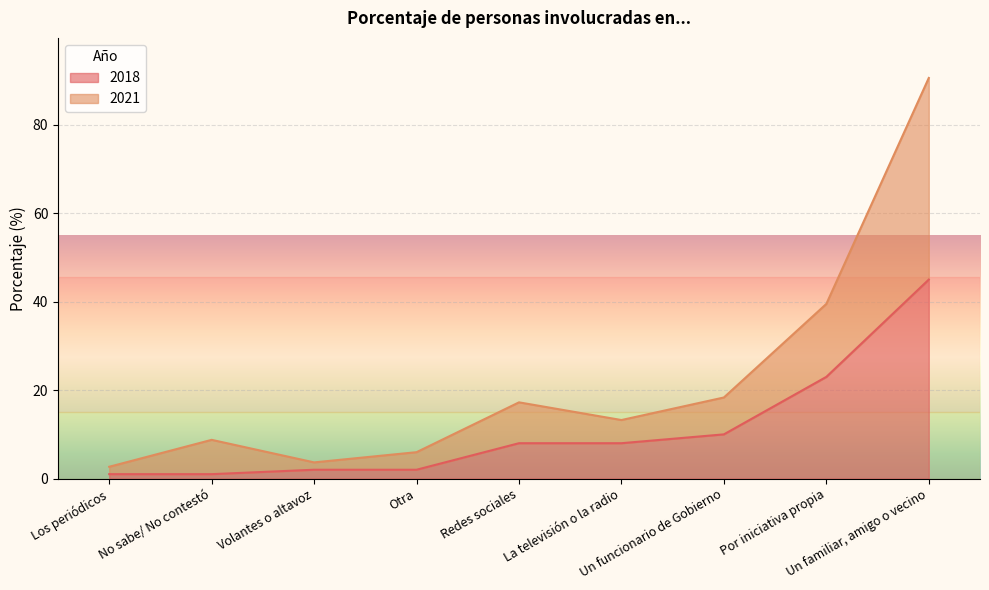

Rank the series at La televisión o la radio from lowest to highest value.

2018, 2021